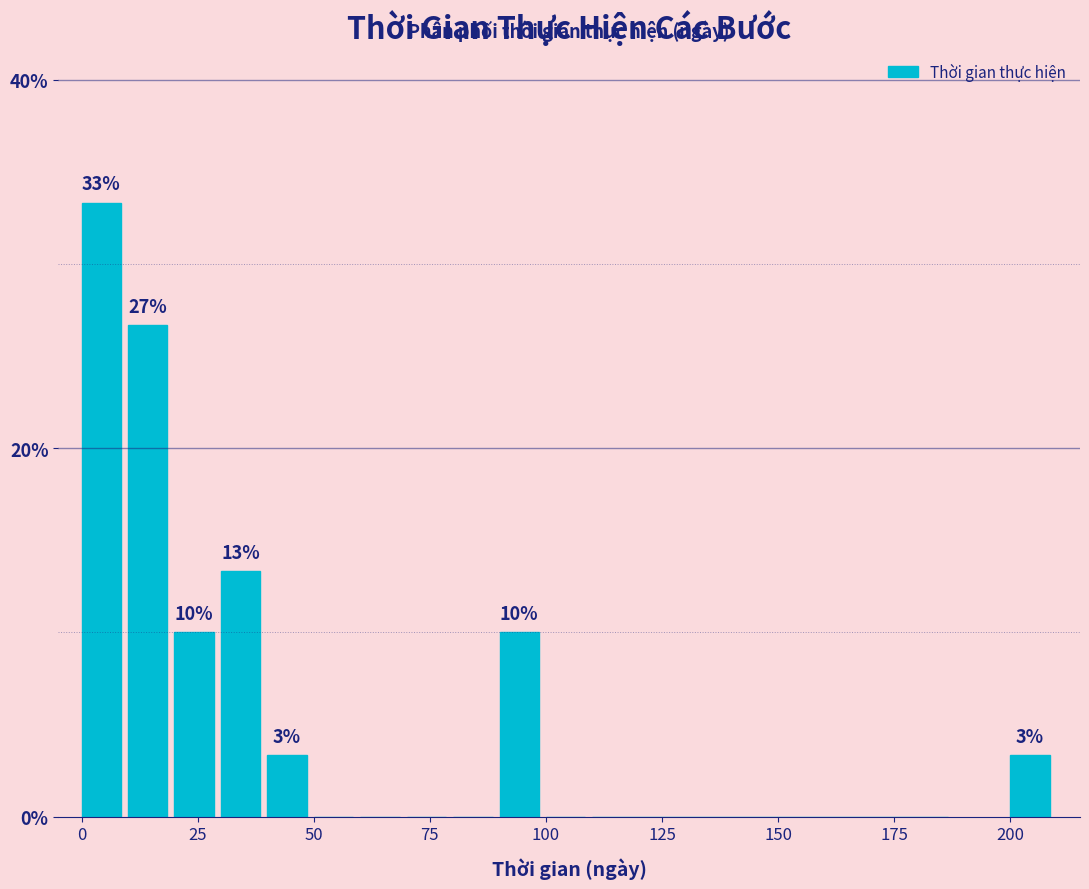

Read against the x-axis, roughly where is the centre of the tallest bar?

5